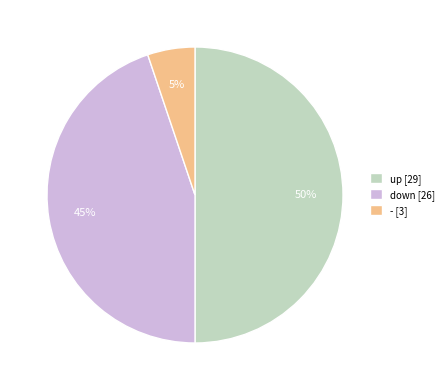

To the nearest percent, what is the difference between the largest and smallest slice percentages?

45%